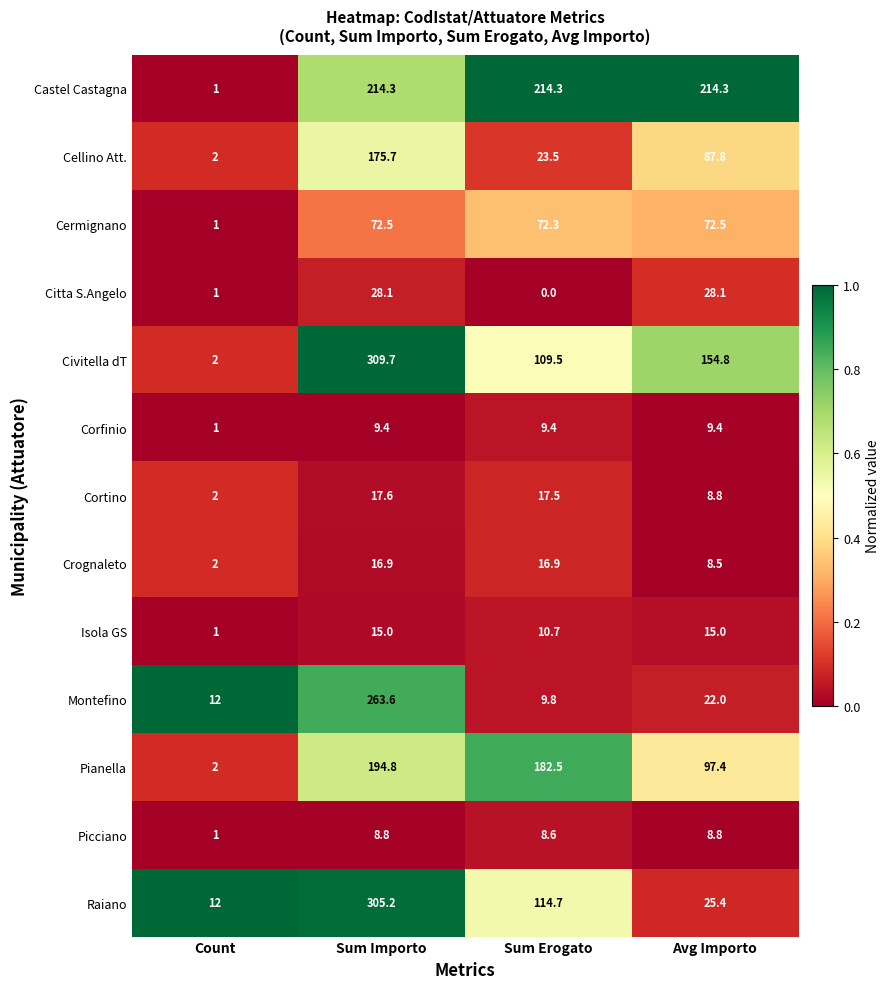

Count the number of categories in the chart.

4